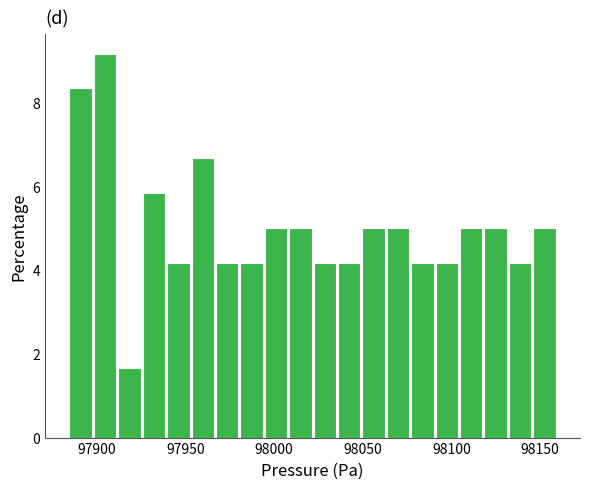

Read against the x-axis, roughly where is the centre of the tallest bar?

97905